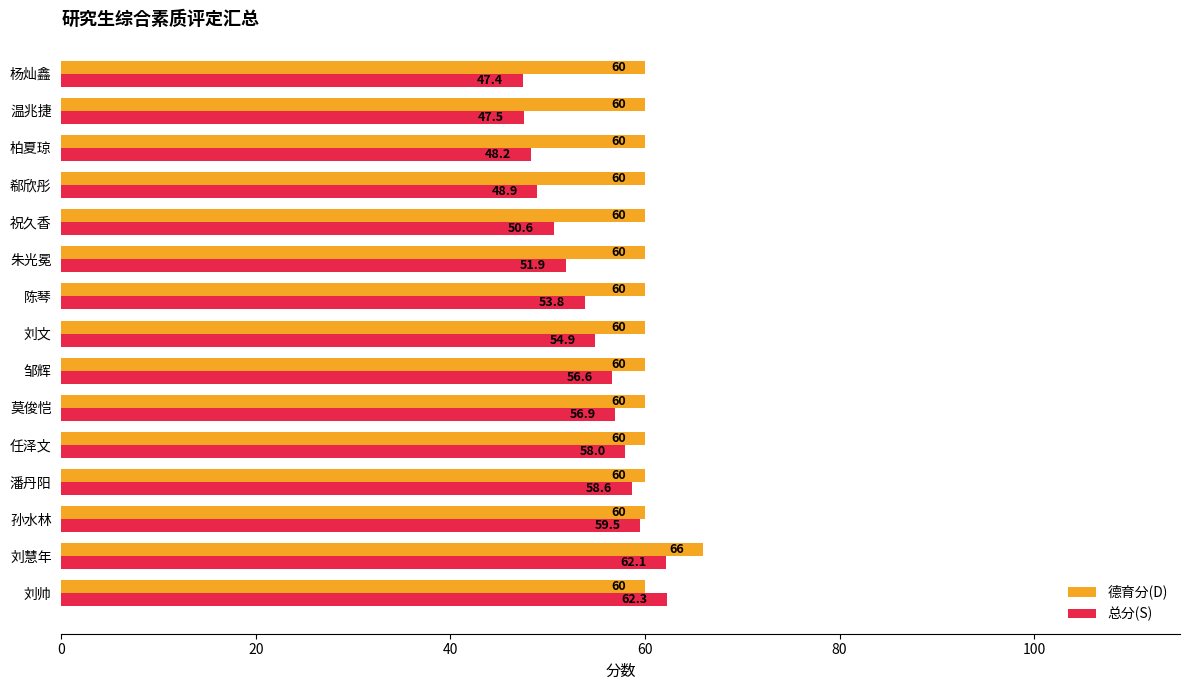

What is the sum of all 德育分(D) values?

906.0